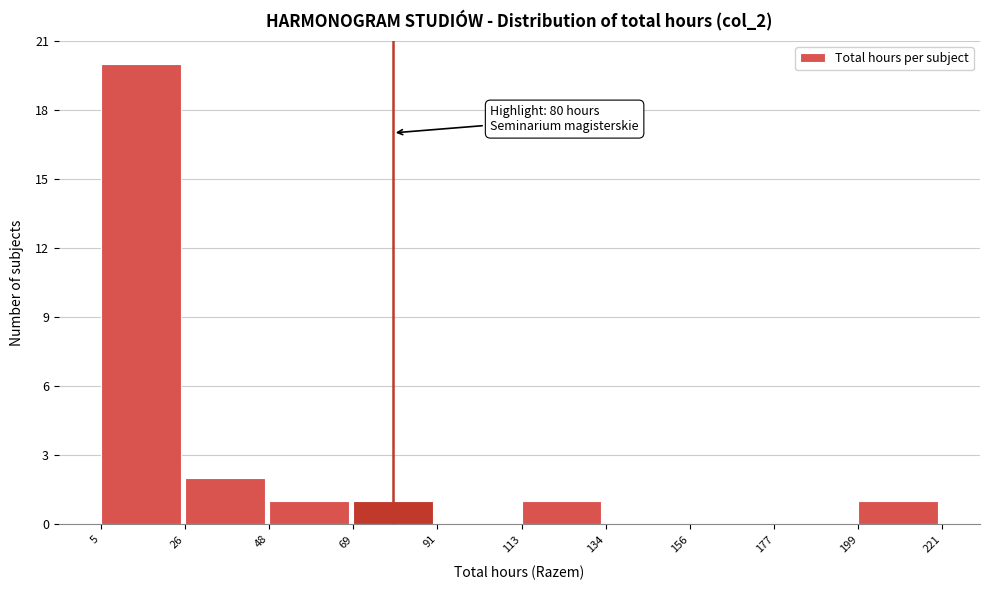

Which range on the x-axis has the tallest bar?

5 to 26